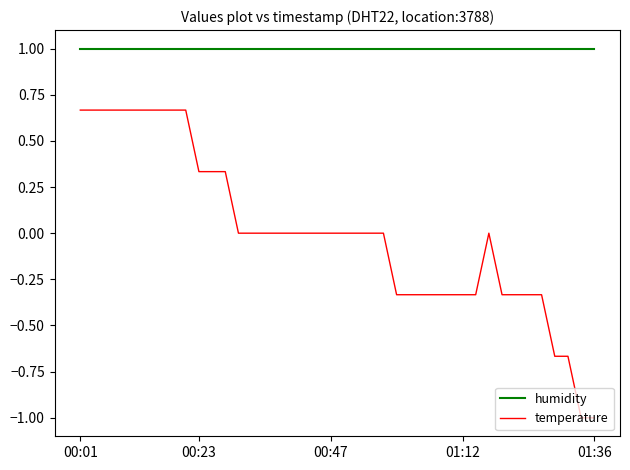

Which series has the largest total across all categories?

humidity